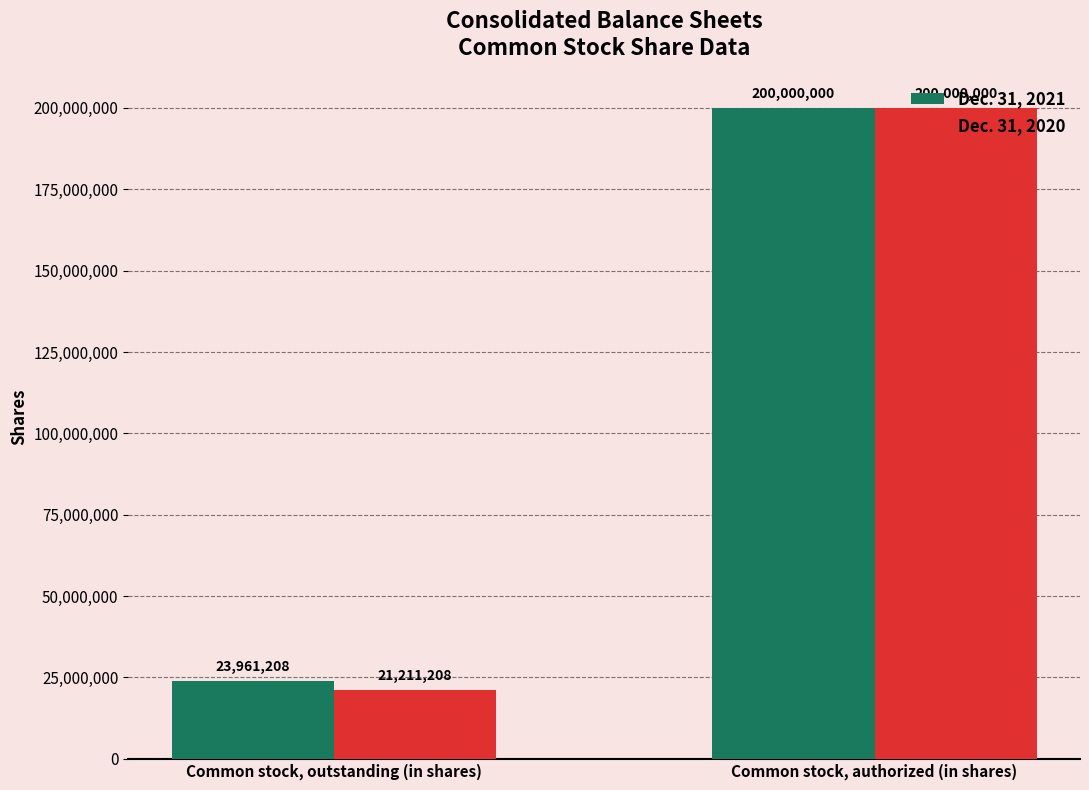

At which label is Dec. 31, 2021 closest to 111980604?

Common stock, outstanding (in shares)